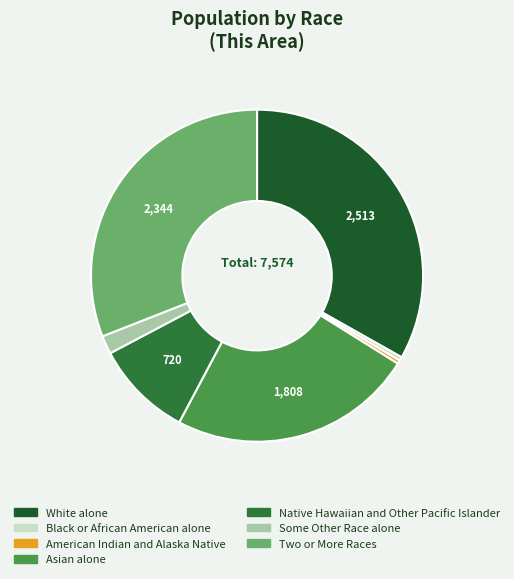

Rank the categories by value from lowest to highest.

American Indian and Alaska Native, Black or African American alone, Some Other Race alone, Native Hawaiian and Other Pacific Islander, Asian alone, Two or More Races, White alone